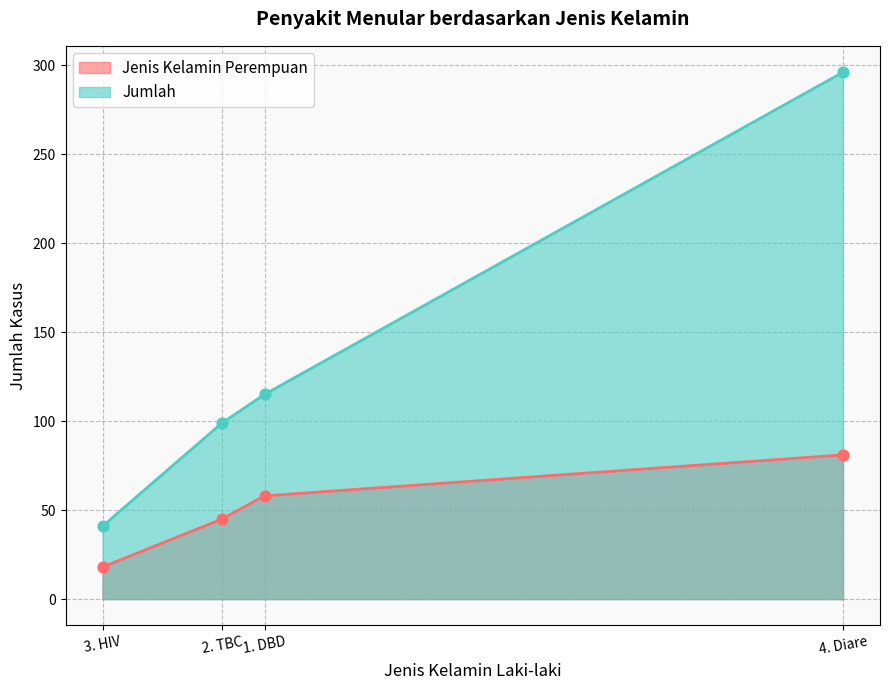

At which category is the sum across all series the highest?

4. Diare